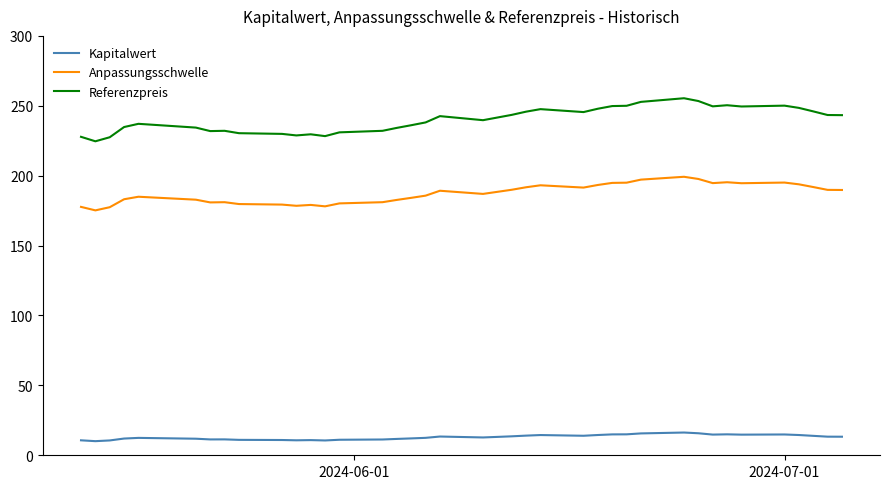

What is the difference between the maximum and minimum values in the Anpassungsschwelle series?

24.0